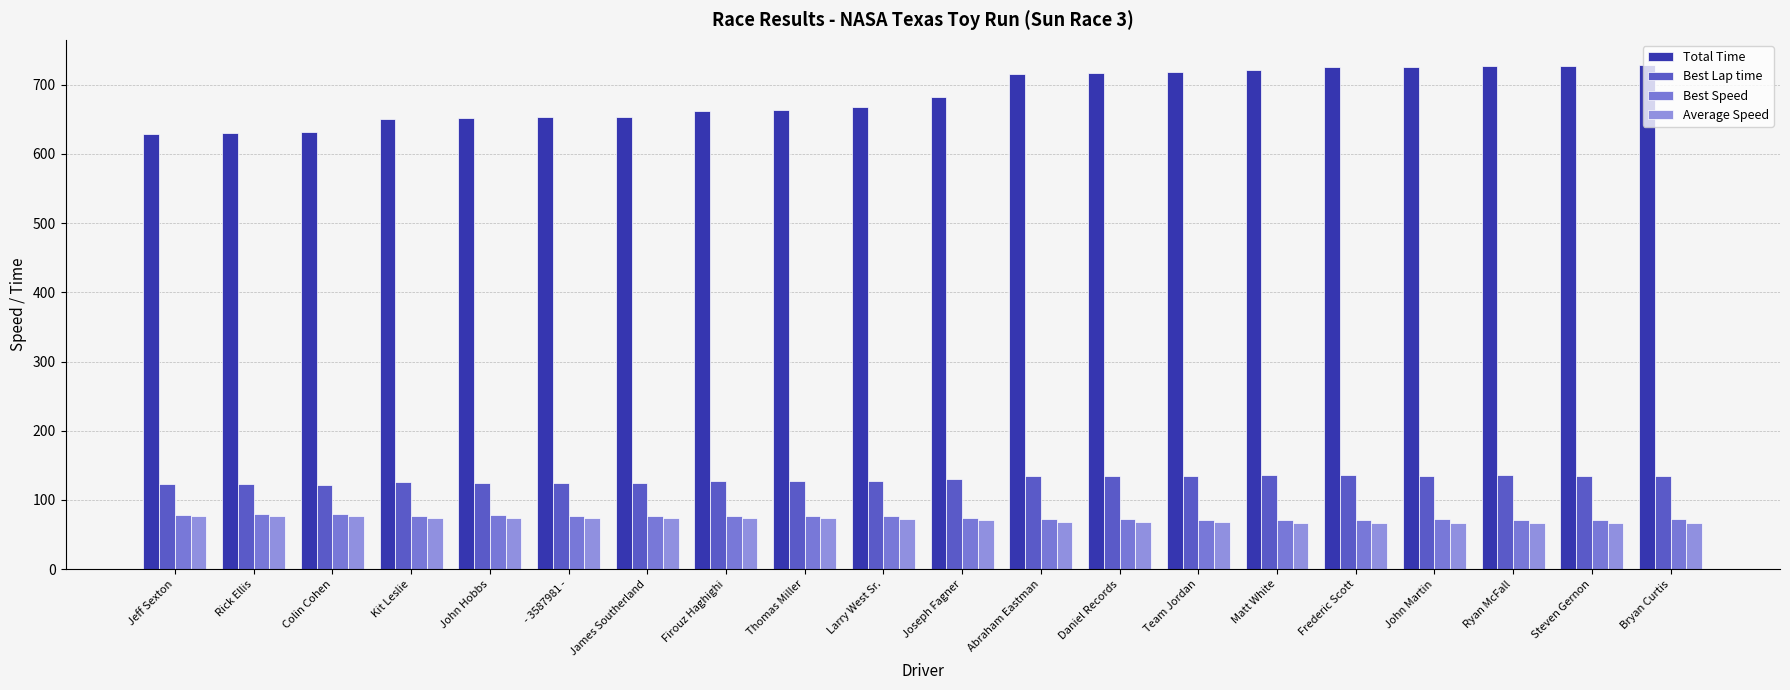

What is the difference between the maximum and minimum values in the Best Speed series?

8.4